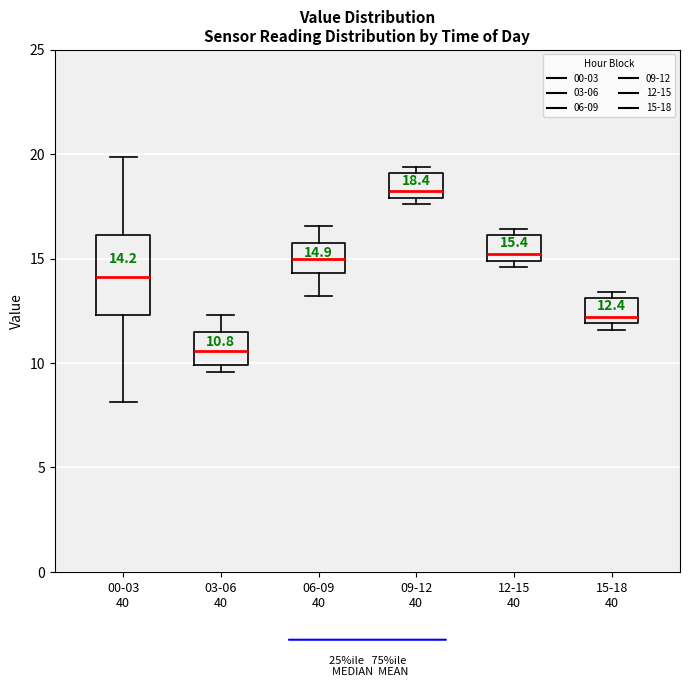

Which box has the highest median line?

09-12 40